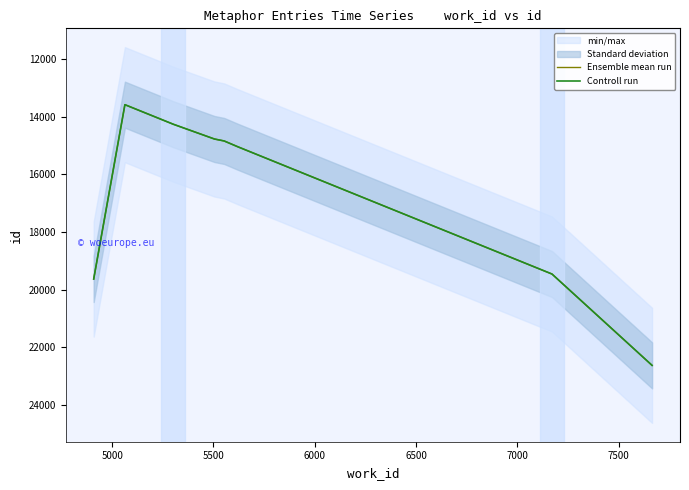

What is the sum of all Ensemble mean run values?

134211